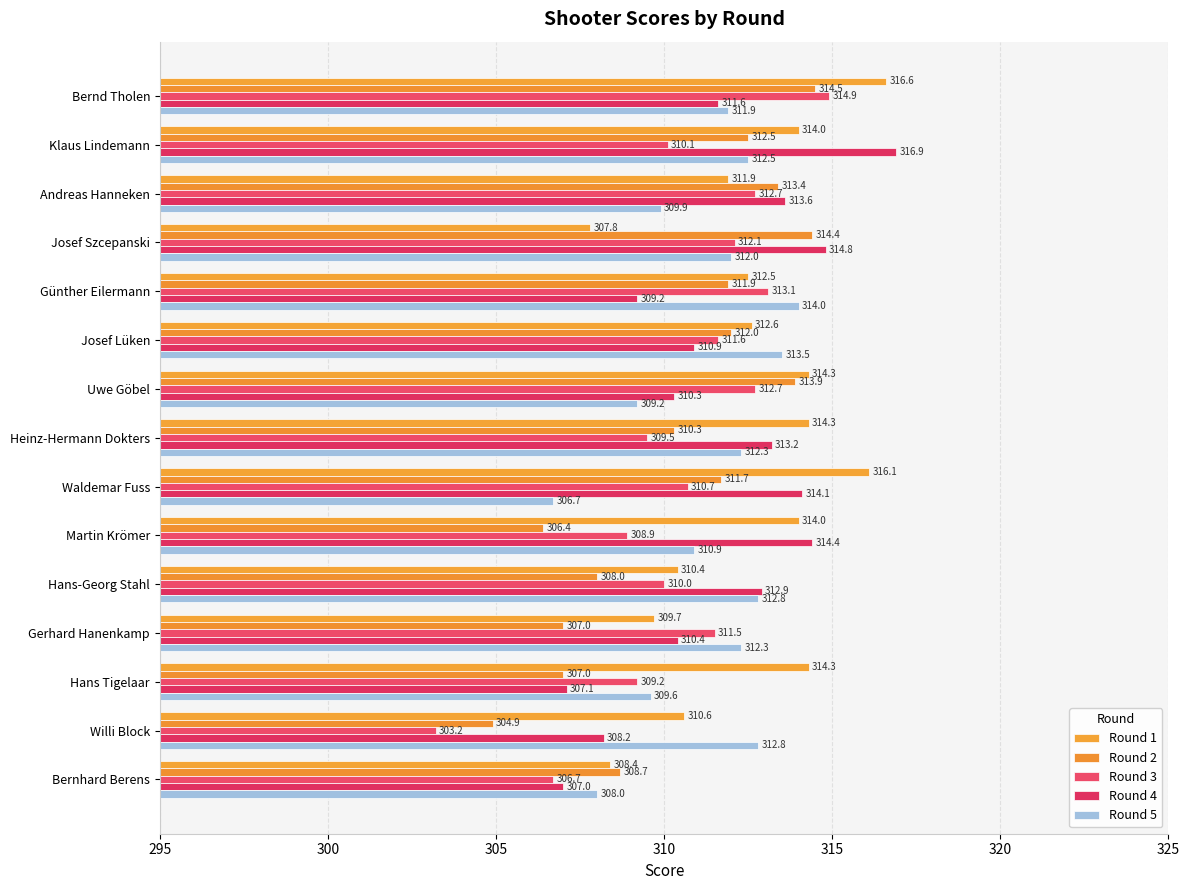

How many data points does each series have?

15